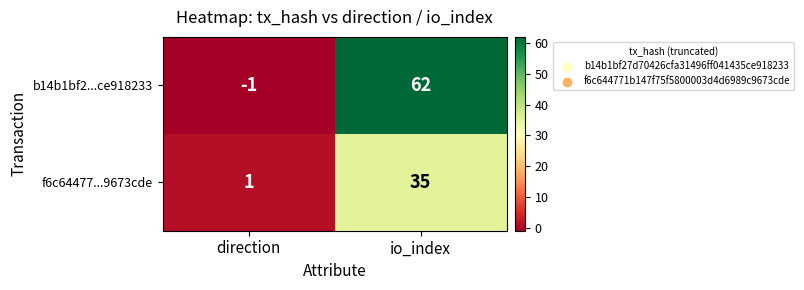

Reading left to right, list all the values displayed in this chart.

b14b1bf2...ce918233: direction=-1	io_index=62
f6c64477...9673cde: direction=1	io_index=35